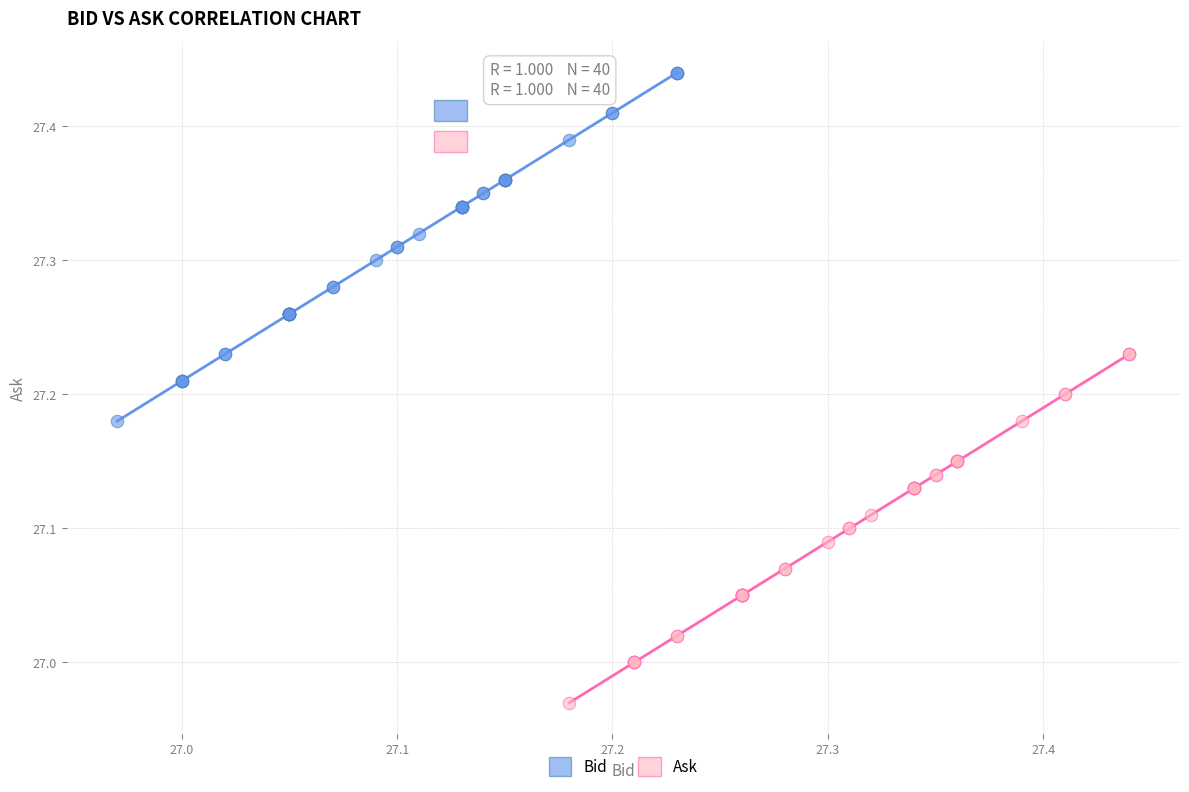

Which series reaches the minimum Y coordinate?

Ask